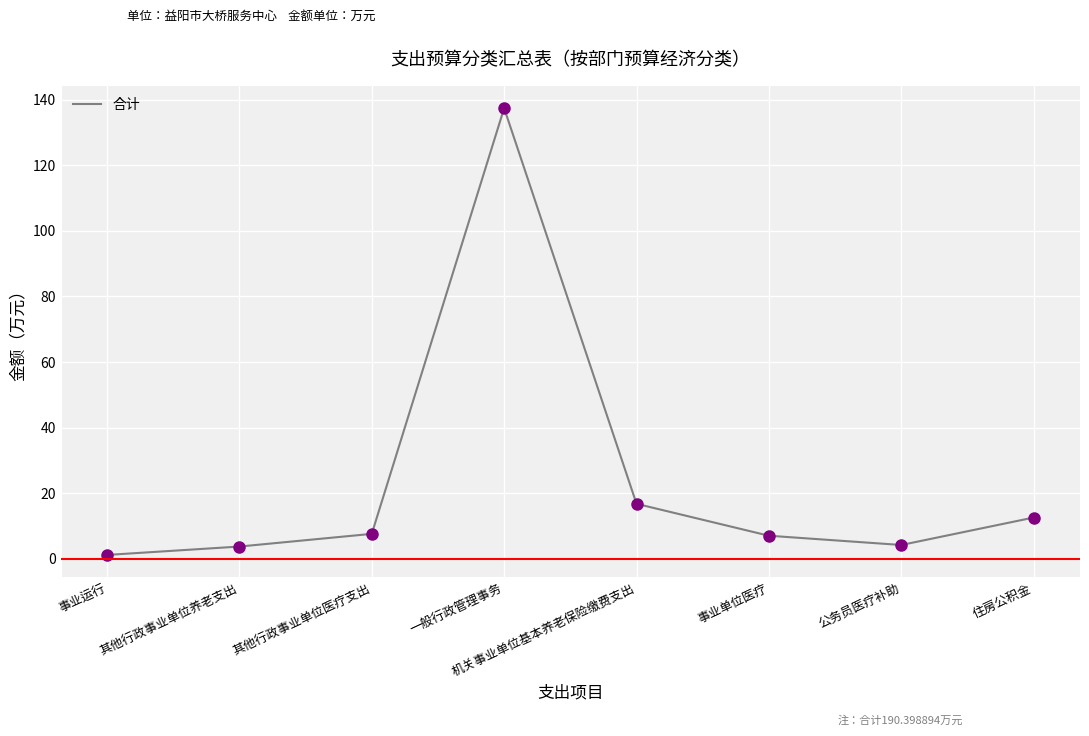

The chart shows a value of 3.7 at 其他行政事业单位养老支出. True or false?

True